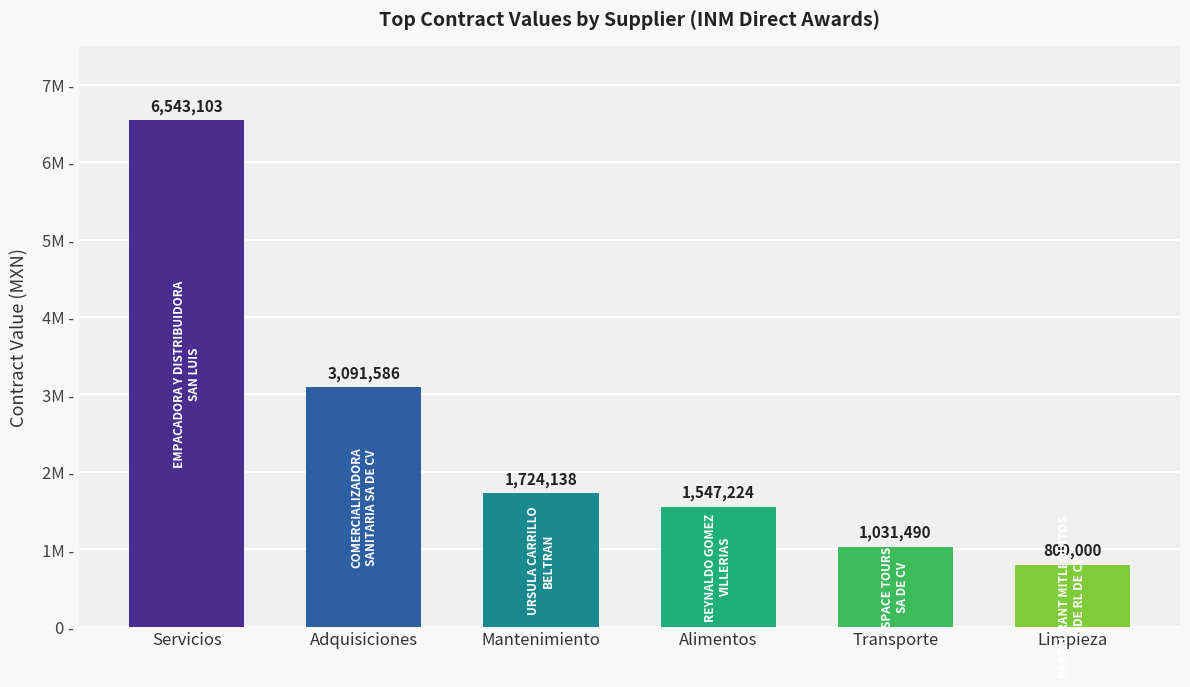

Reading left to right, transcribe all the data shown in this chart.

6543103.5	3091585.6	1724137.9	1547224.1	1031490.0	800000.0